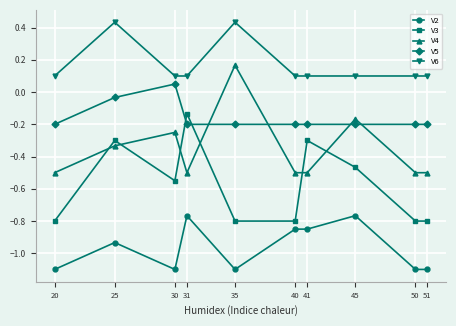

Is the value of V3 at 30 greater than the value of V4 at 25?

No